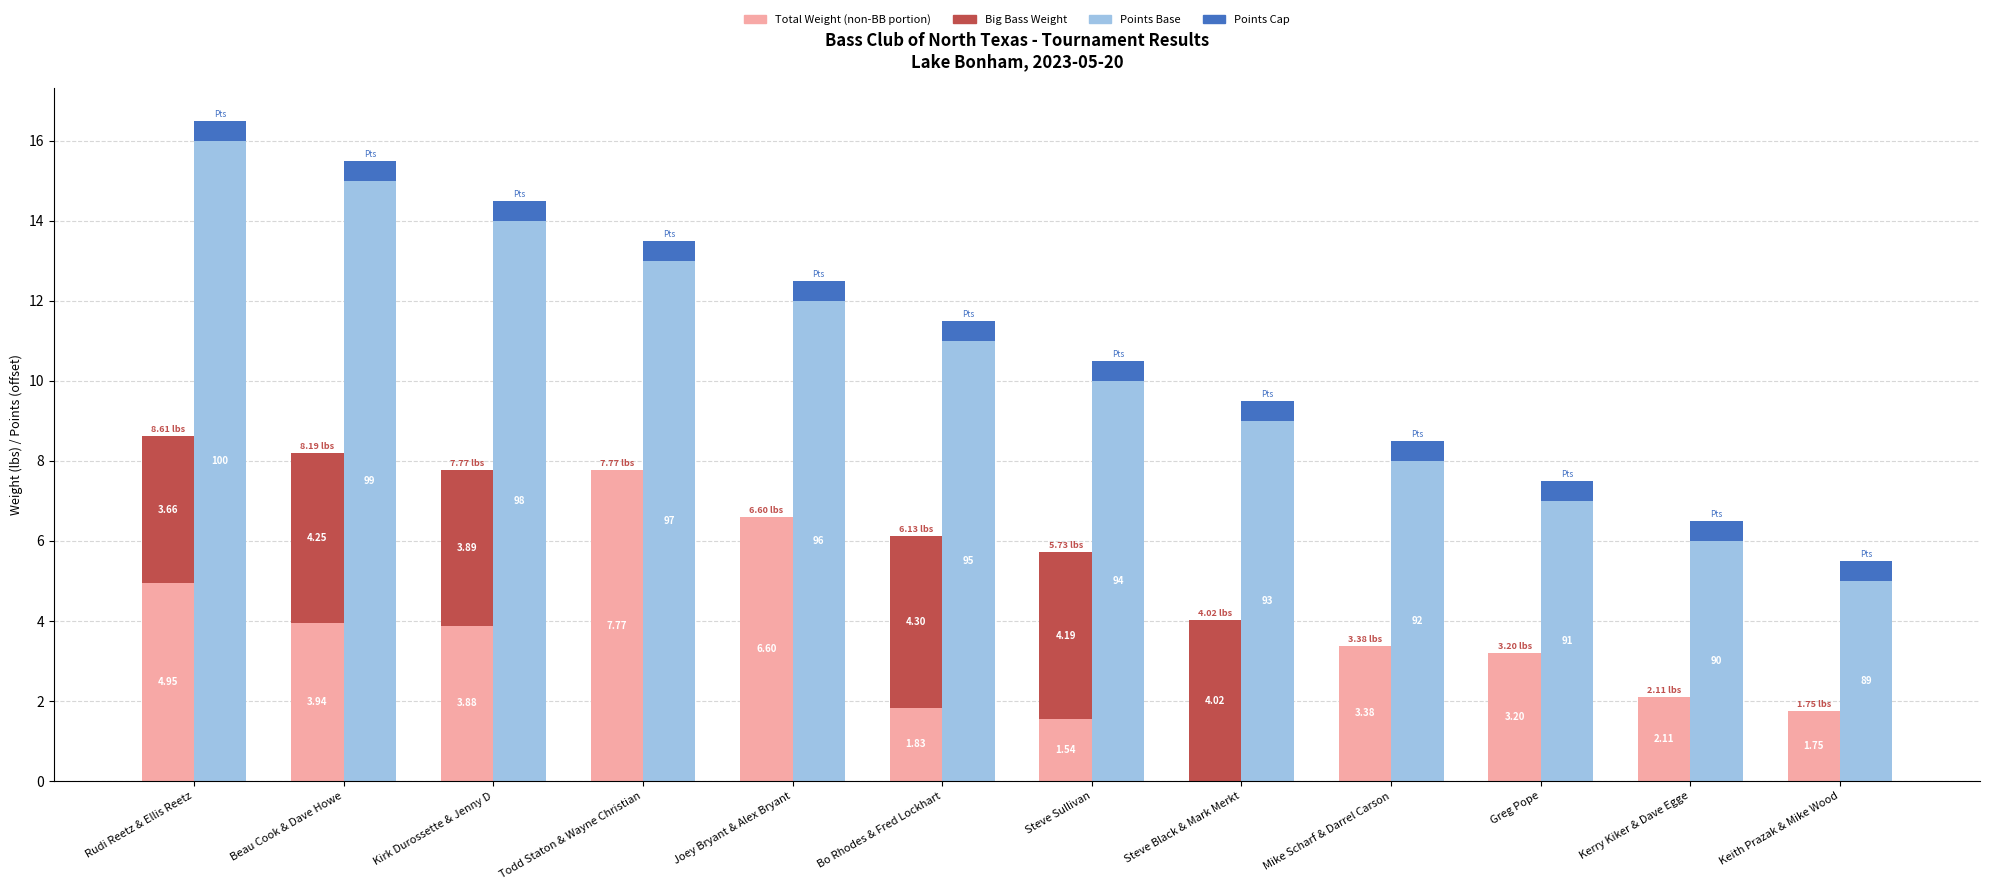

What is the total value across all series at Kirk Durossette & Jenny D?

22.3